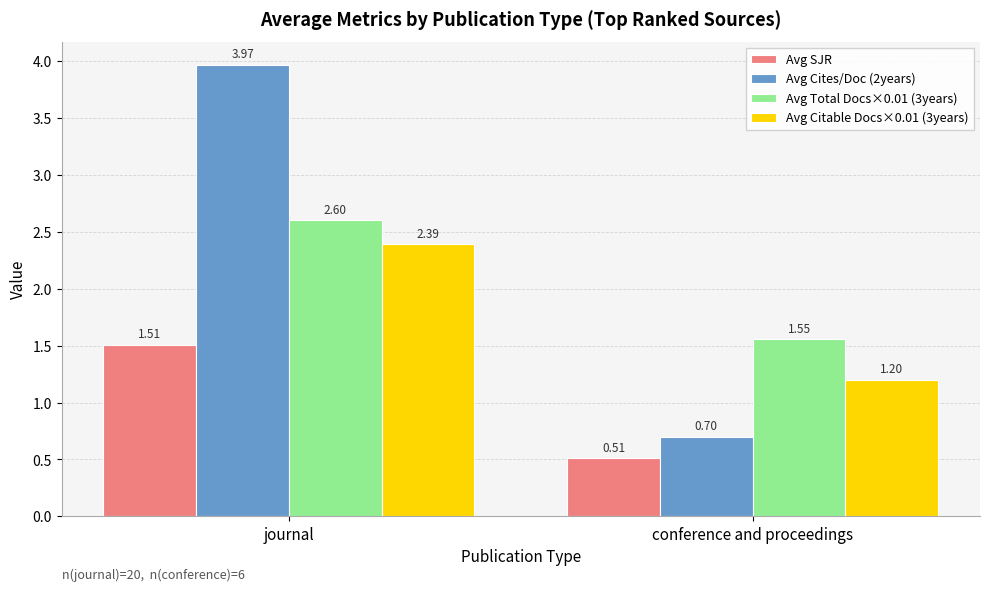

Which label corresponds to the largest value in the chart?

journal